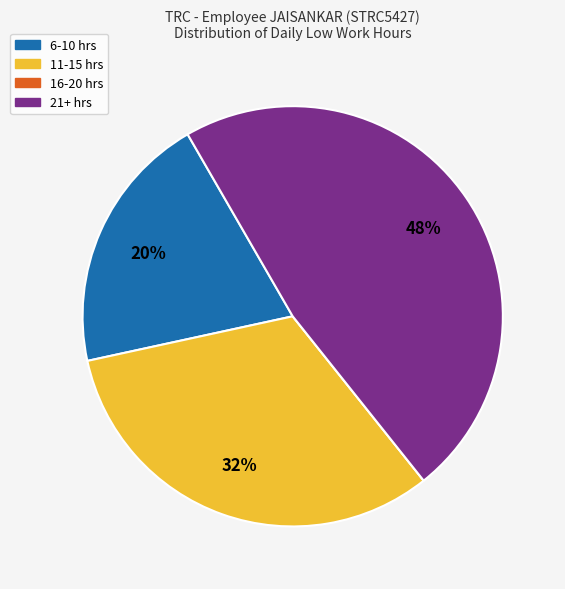

To the nearest percent, what is the difference between the largest and smallest slice percentages?

48%